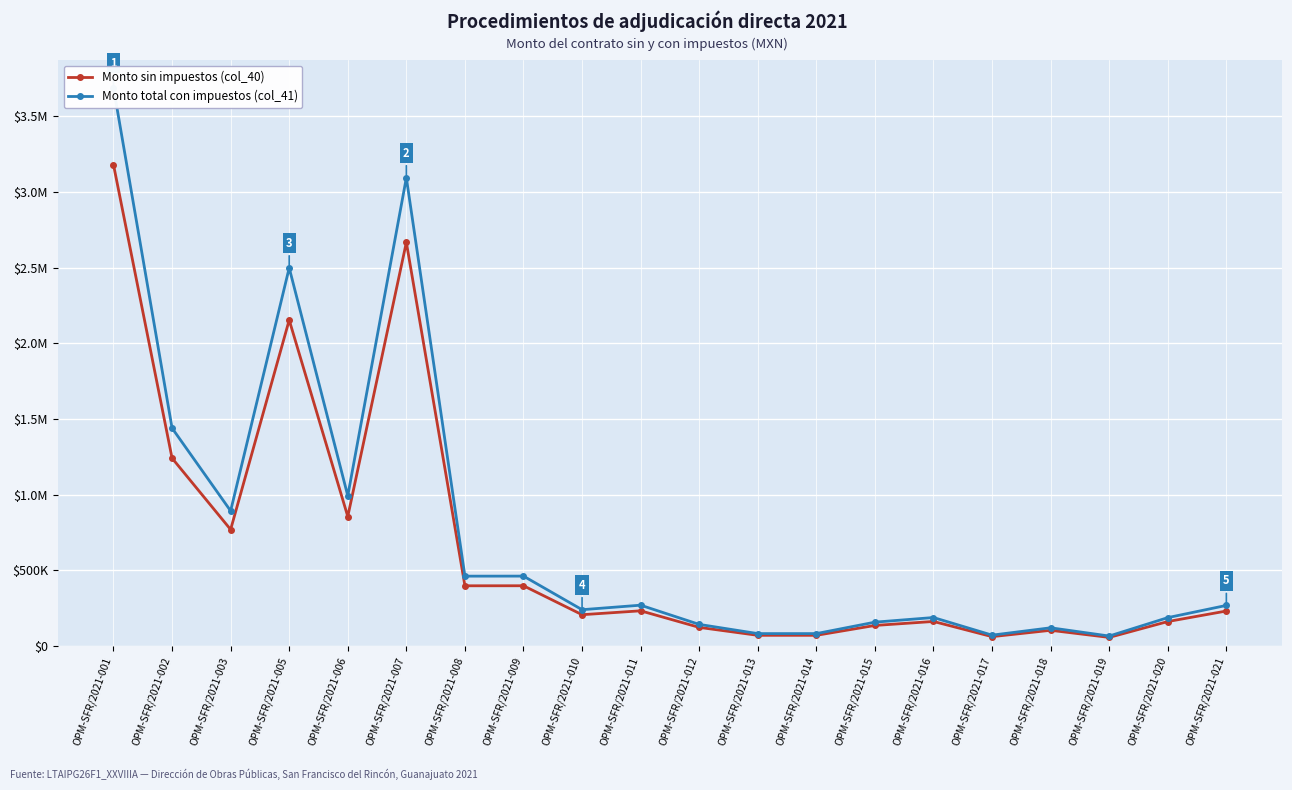

Where is the first local maximum for Monto sin impuestos (col_40)?

OPM-SFR/2021-005